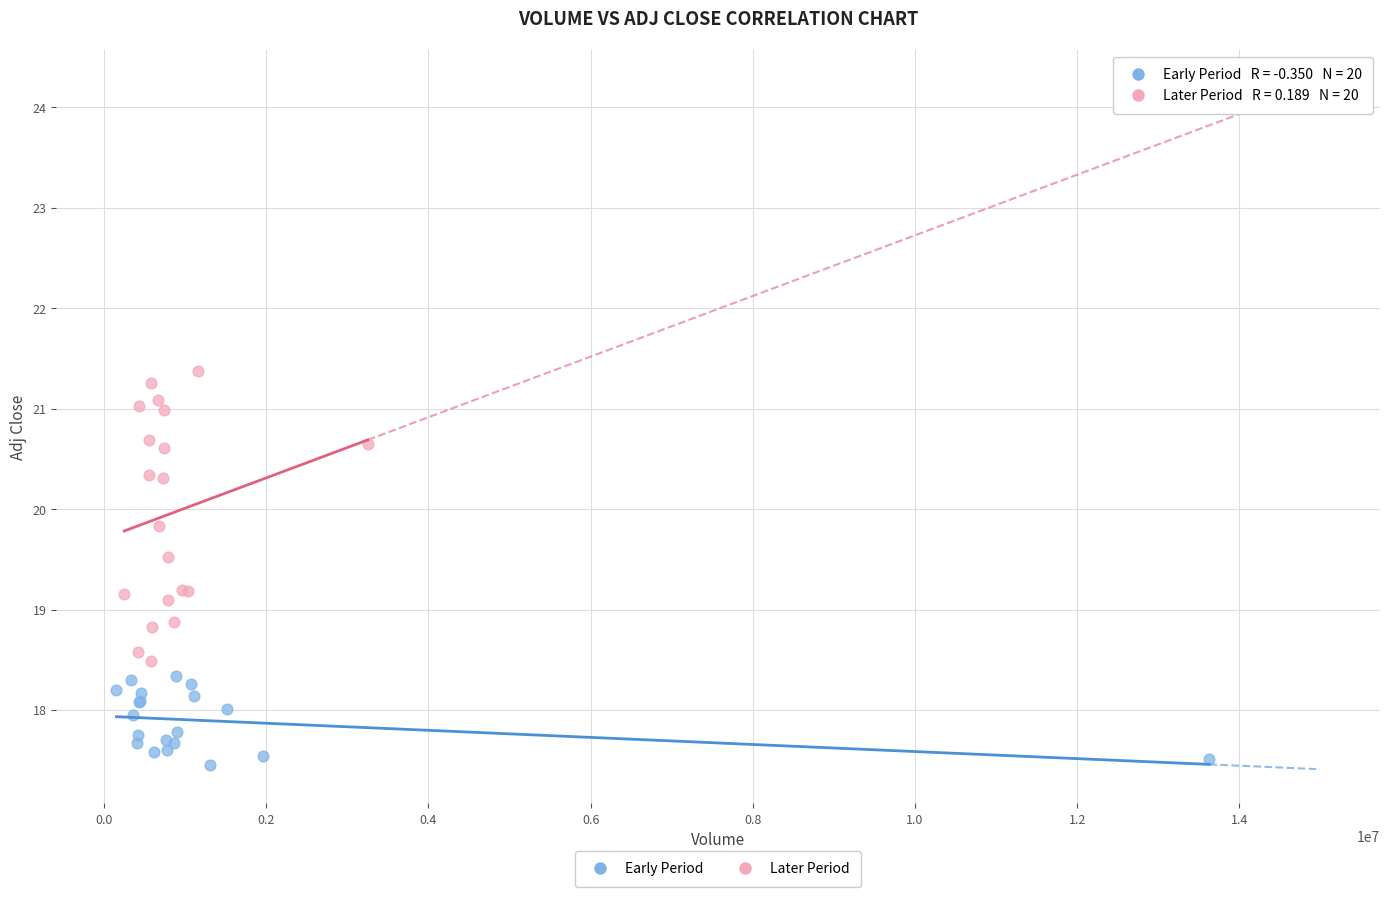

Which series contains the highest Y value?

Later Period